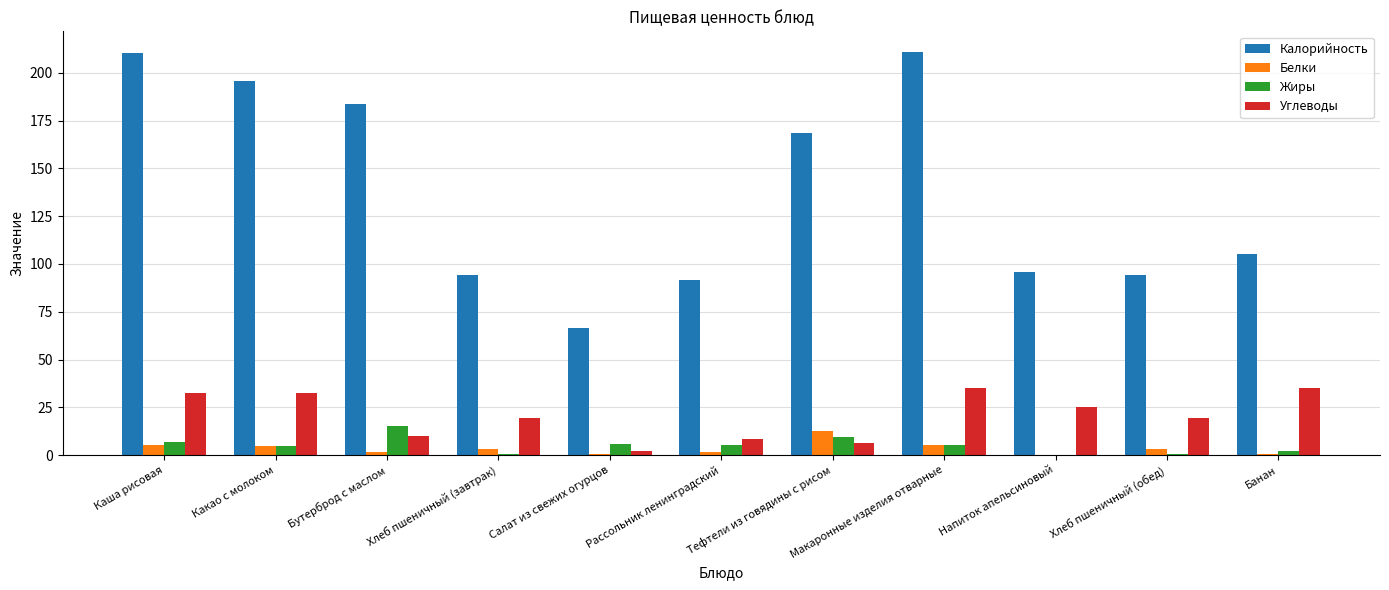

What are all the series names shown in the legend?

Калорийность, Белки, Жиры, Углеводы